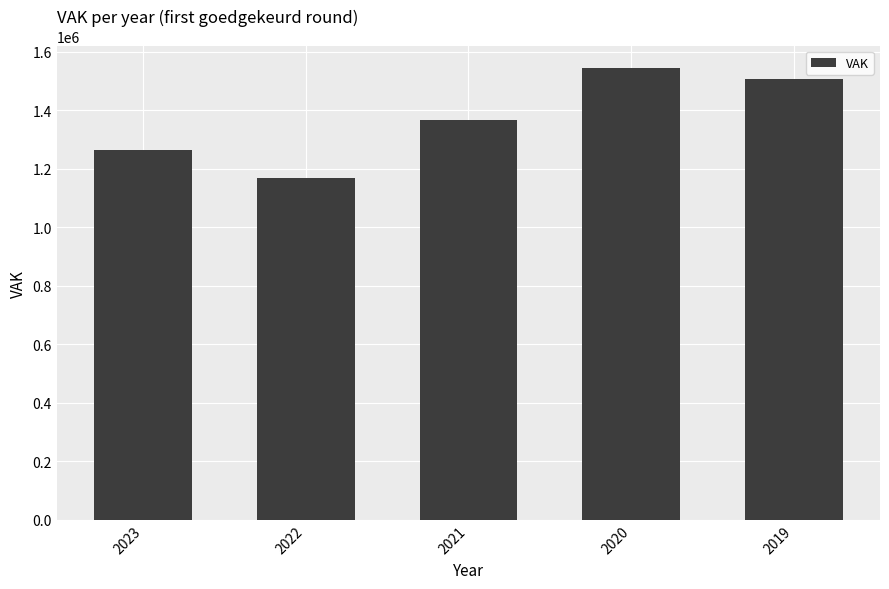

Is it true that the value at 2022 is 1168076?

True